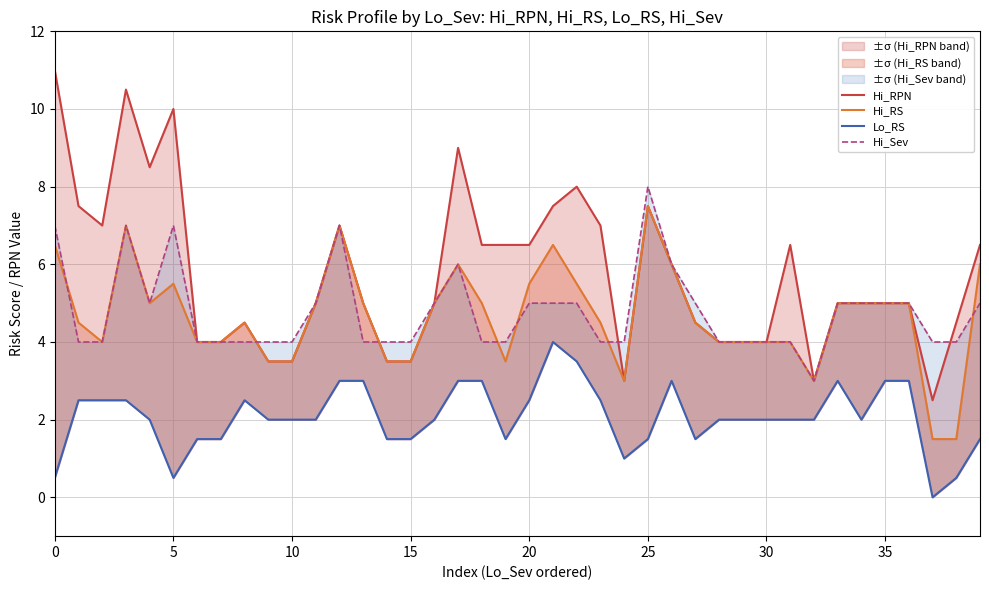

How many interior local peaks does the Hi_Sev series have?

5